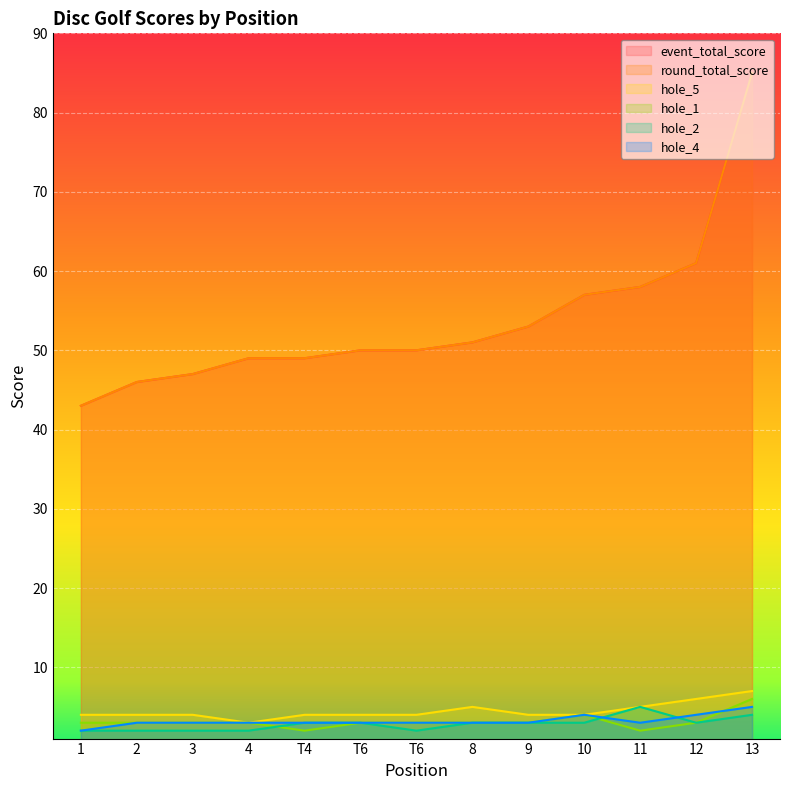

True or false: event_total_score and hole_2 cross at least once.

False